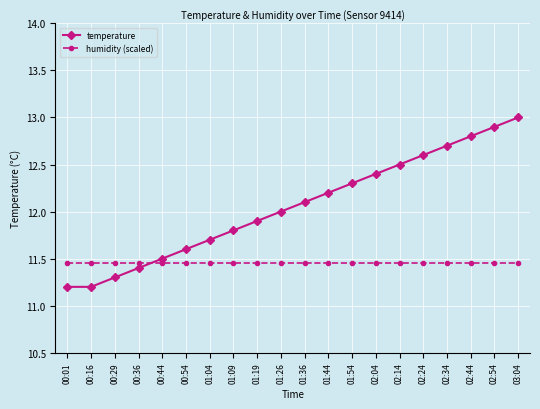

Where do temperature and humidity (scaled) first cross each other?

00:36 and 00:44